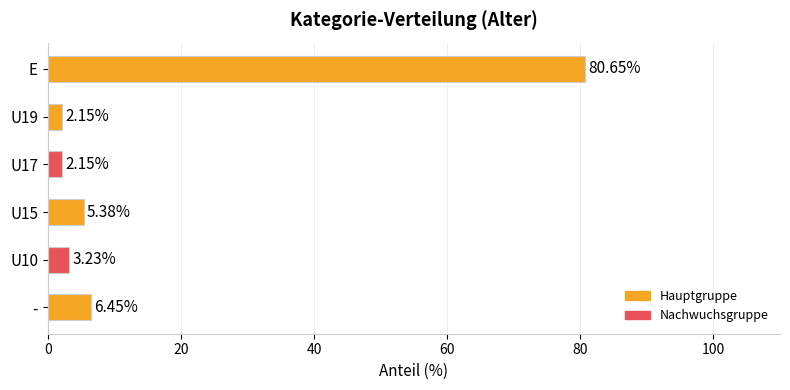

Which label corresponds to the largest value in the chart?

E